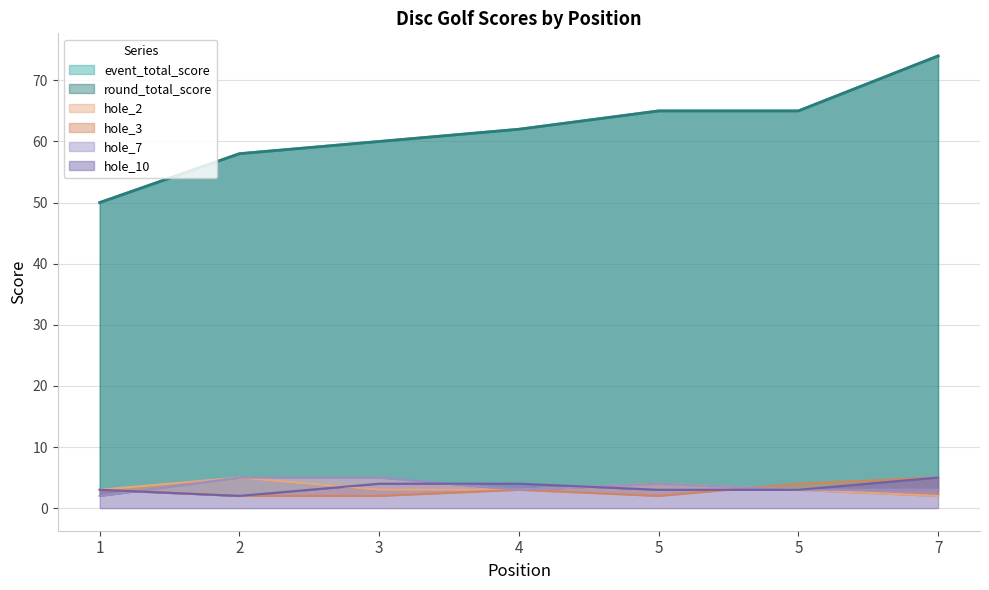

What is the average value of the round_total_score series?

62